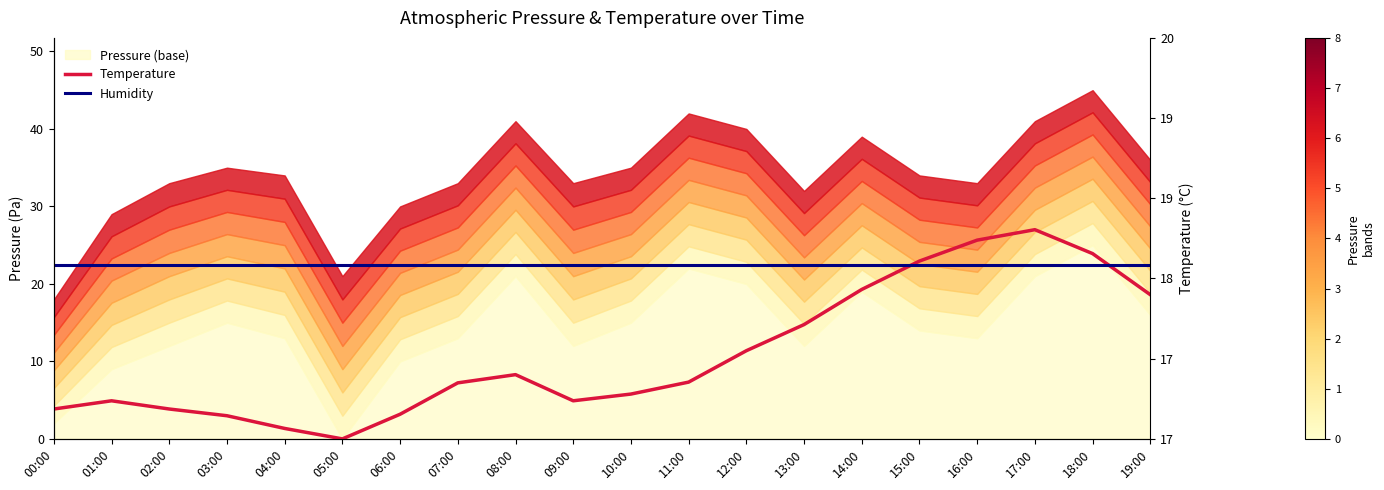

In Temperature, how many points are higher than both neighbors (excluding endpoints)?

3